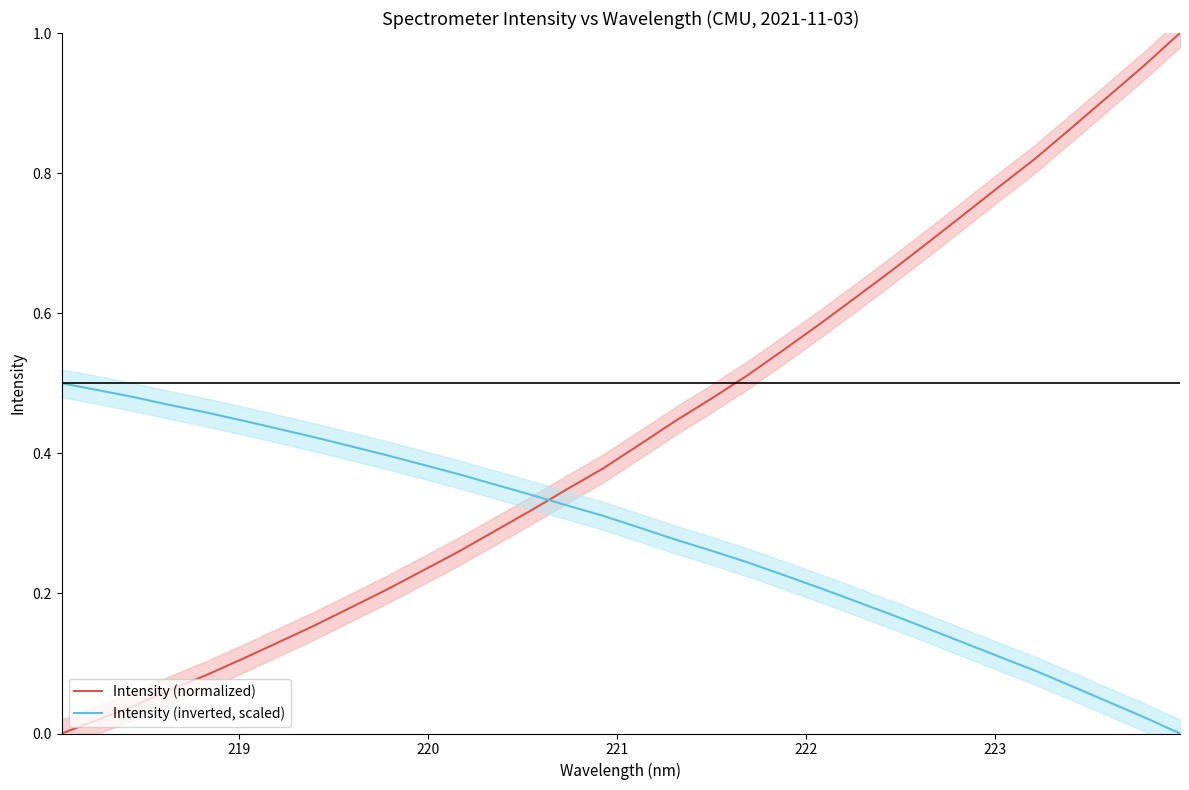

At how many categories does at least one series exceed 0?

32